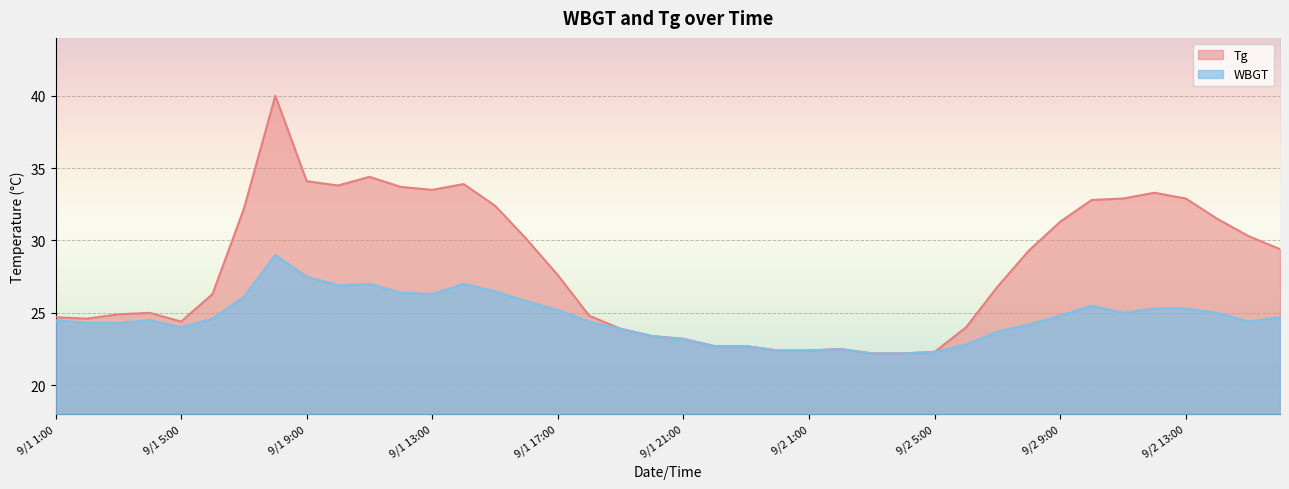

Which category has the lowest value in the Tg series?

9/2 3:00